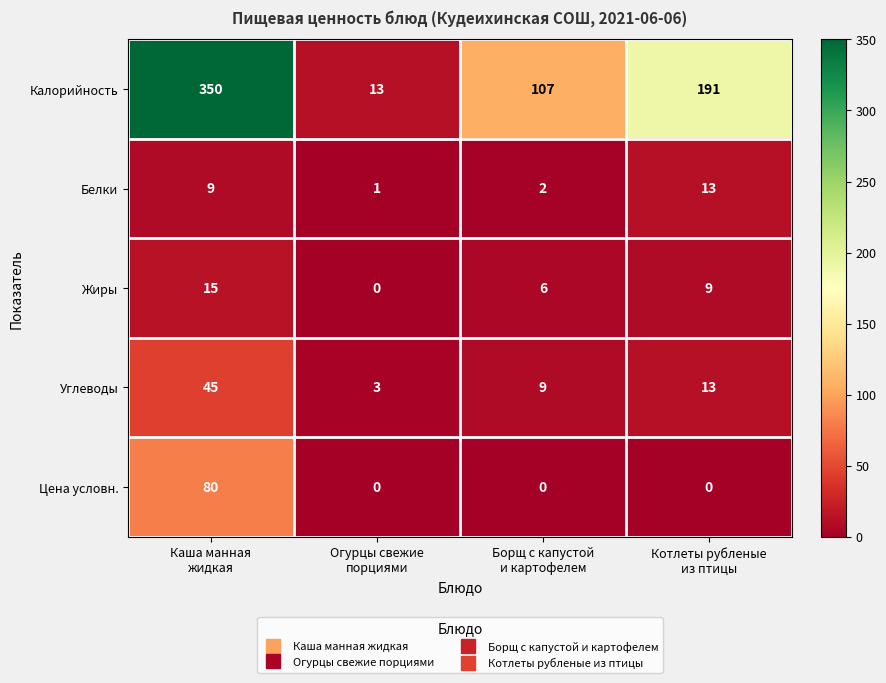

At how many categories does at least one series exceed 299?

1